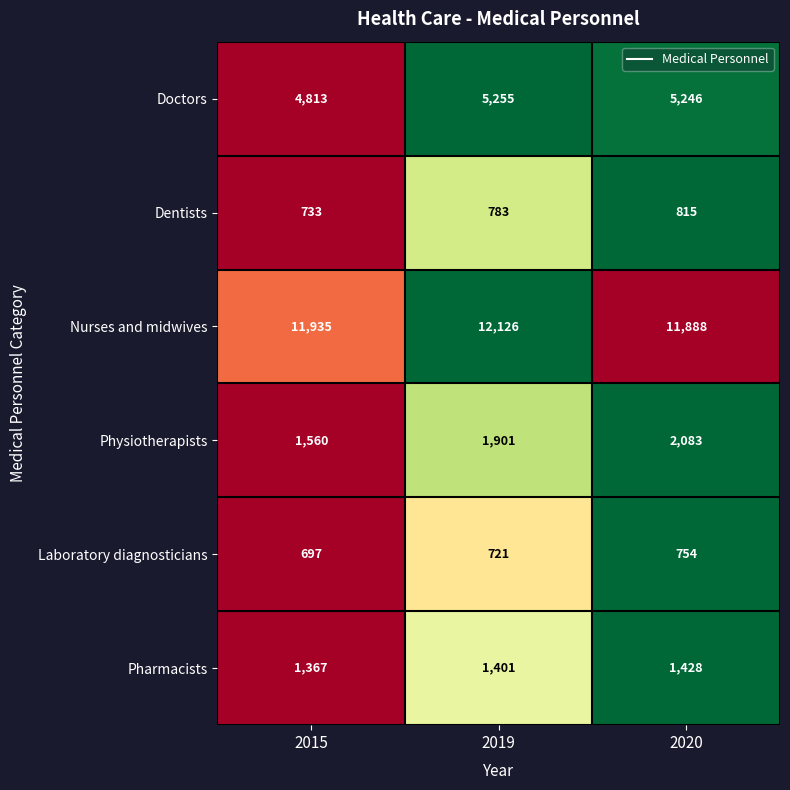

Which series has the largest total across all categories?

Nurses and midwives